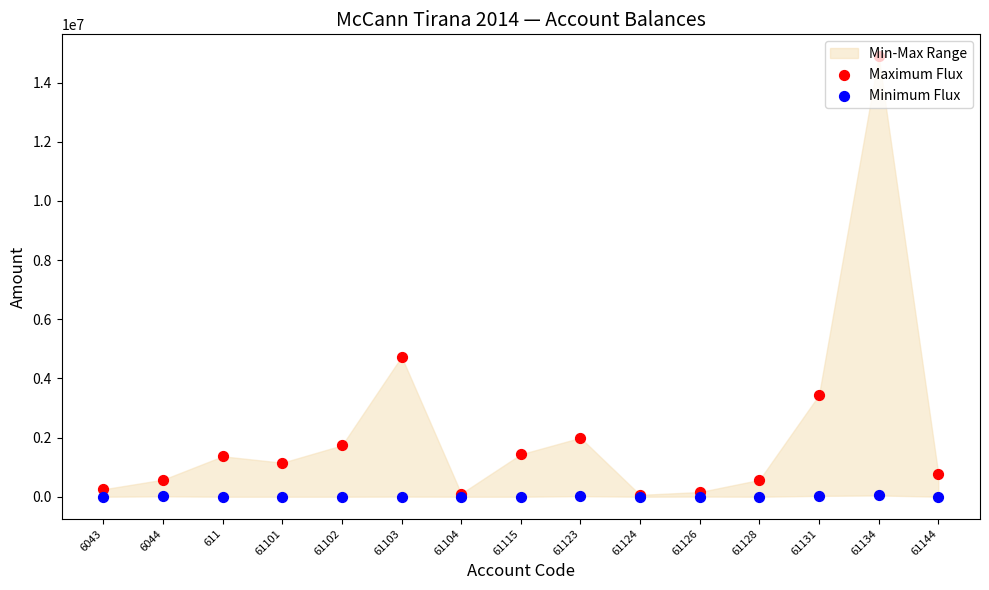

Which series contains the highest Y value?

Maximum Flux